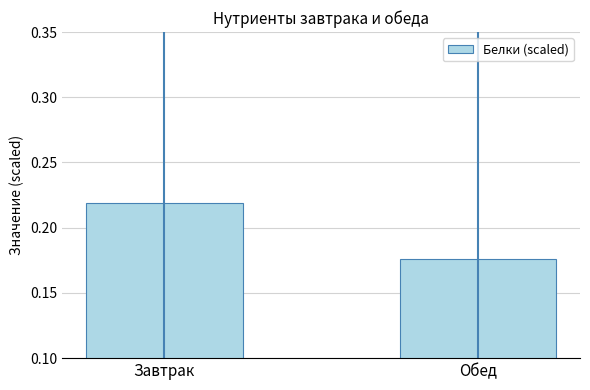

The value at Обед is 0.1. True or false?

False